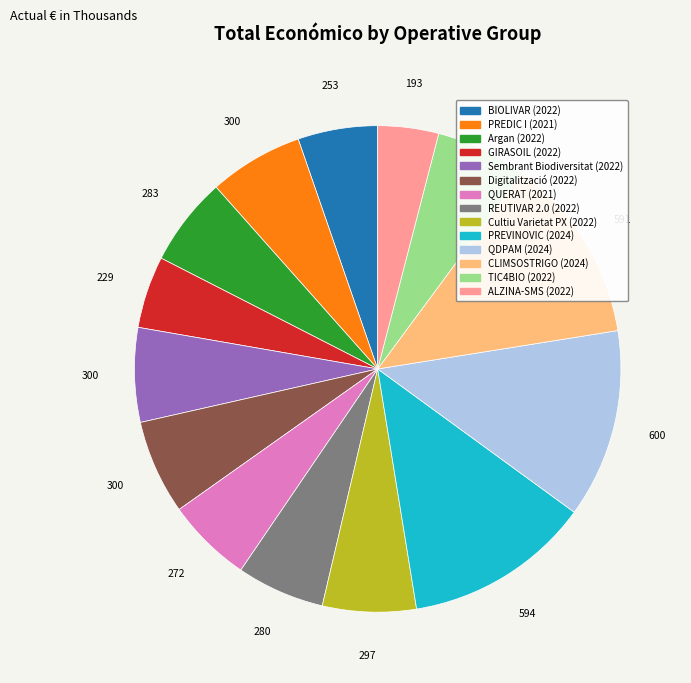

Is there any slice that represents more than half of the pie?

No